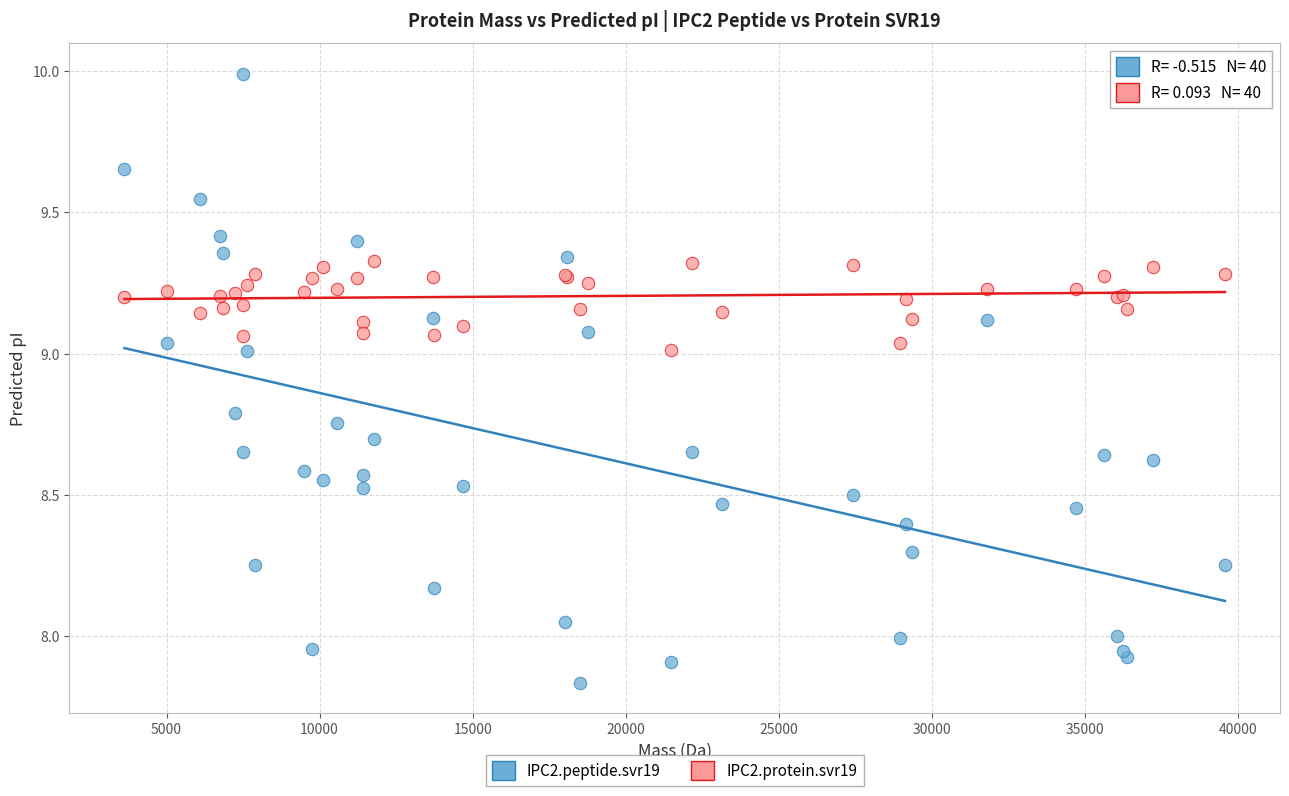

Which series reaches the maximum Y coordinate?

IPC2.peptide.svr19